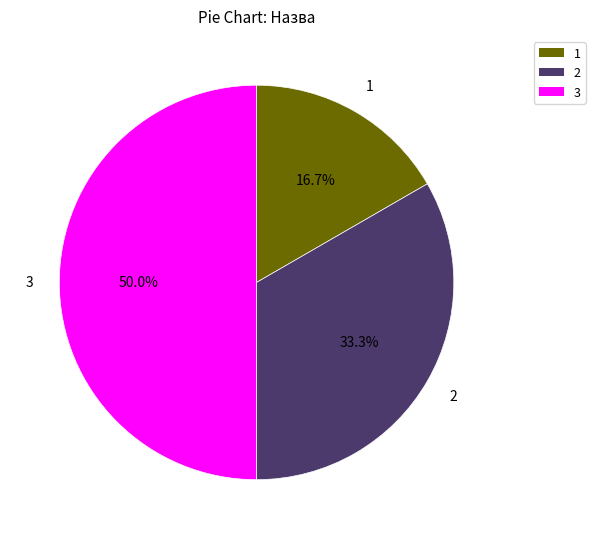

Count the number of slices in the pie.

3